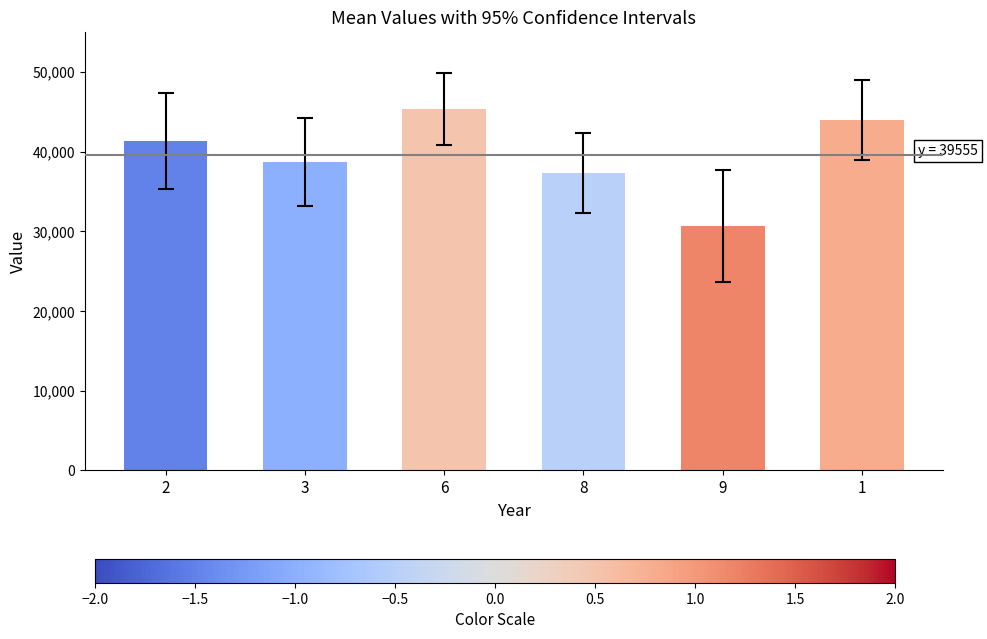

What is the label of the 6th bar from the left?

1